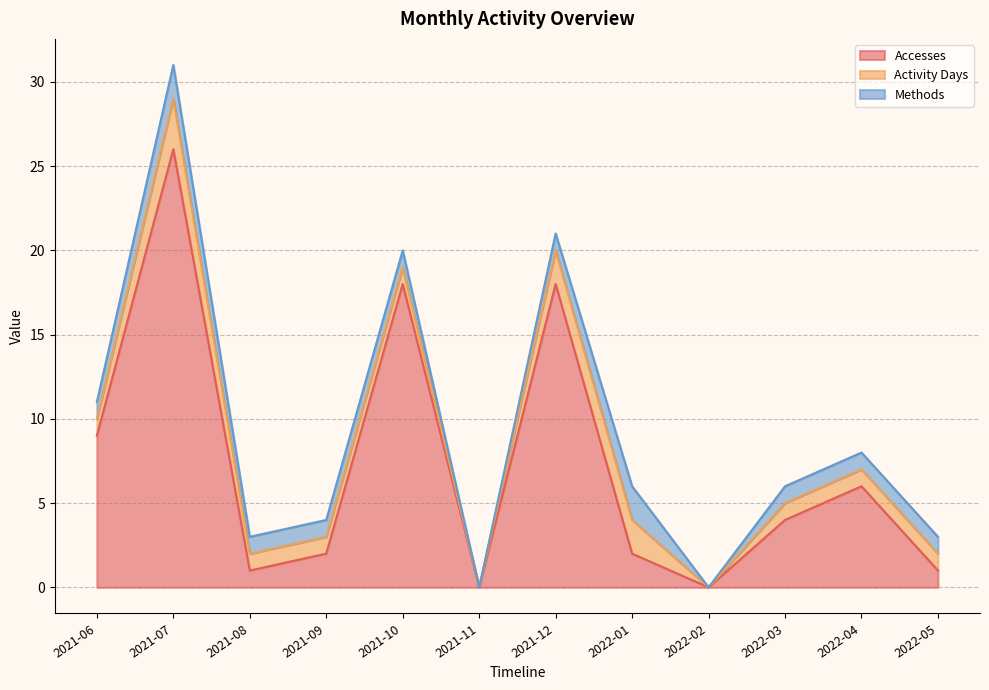

Is it true that Methods equals 2 at 2022-01?

True